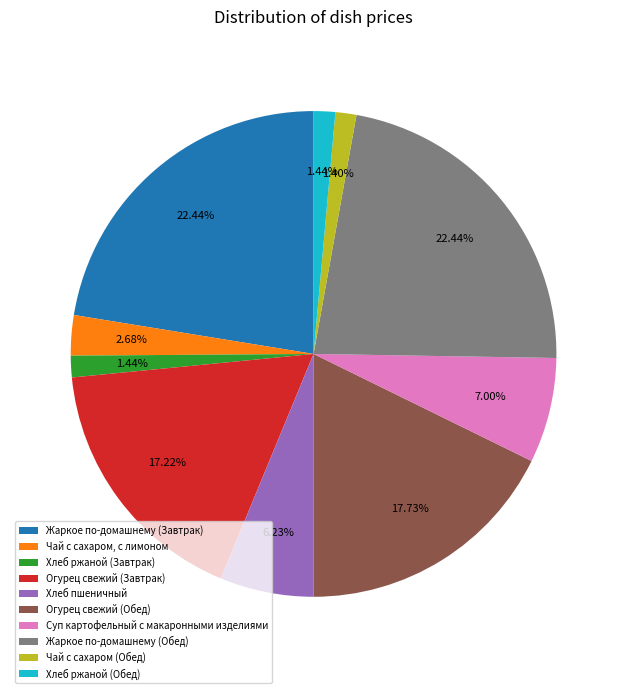

True or false: Жаркое по-домашнему (Завтрак) accounts for 22% of the total.

True